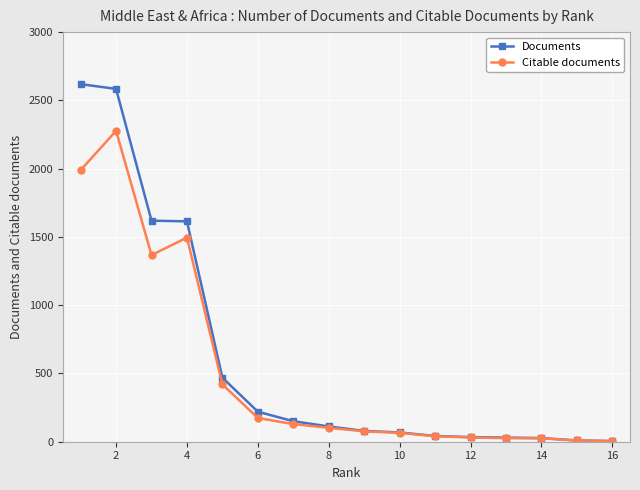

List the series in order of their peak value, lowest first.

Citable documents, Documents